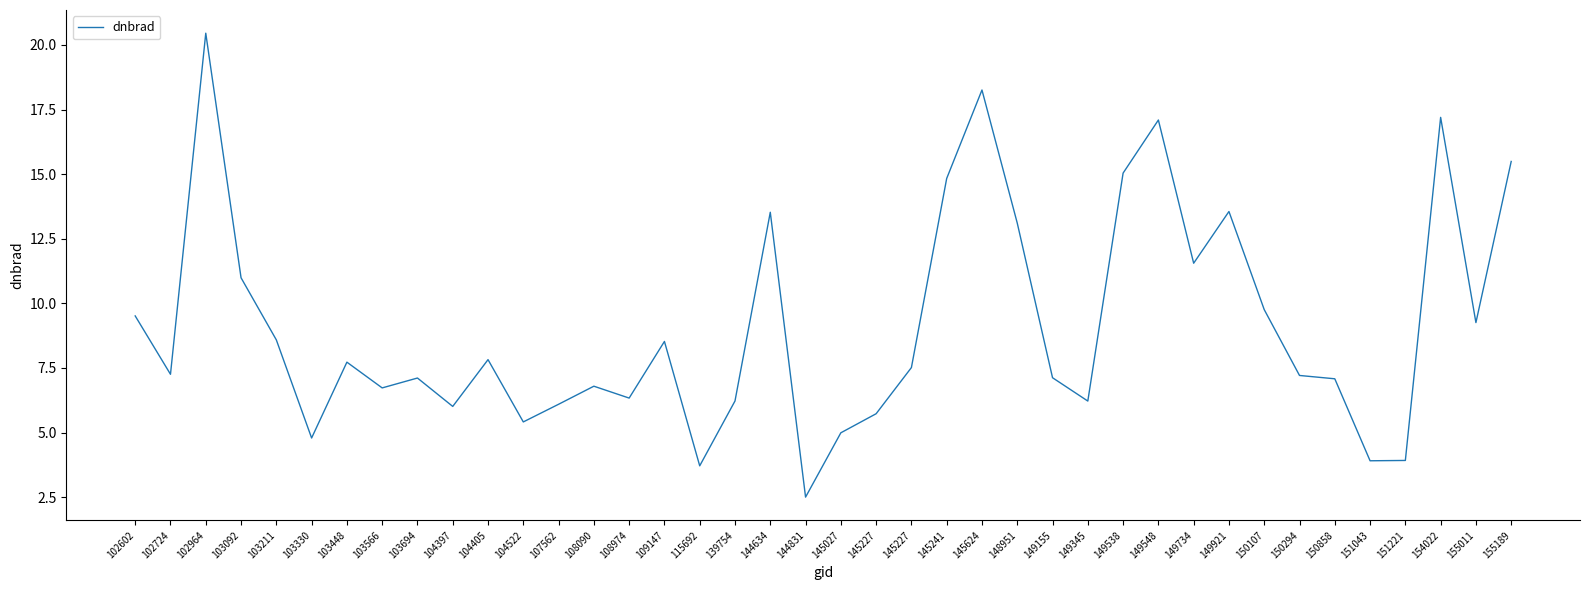

Where is the first local minimum?

102724